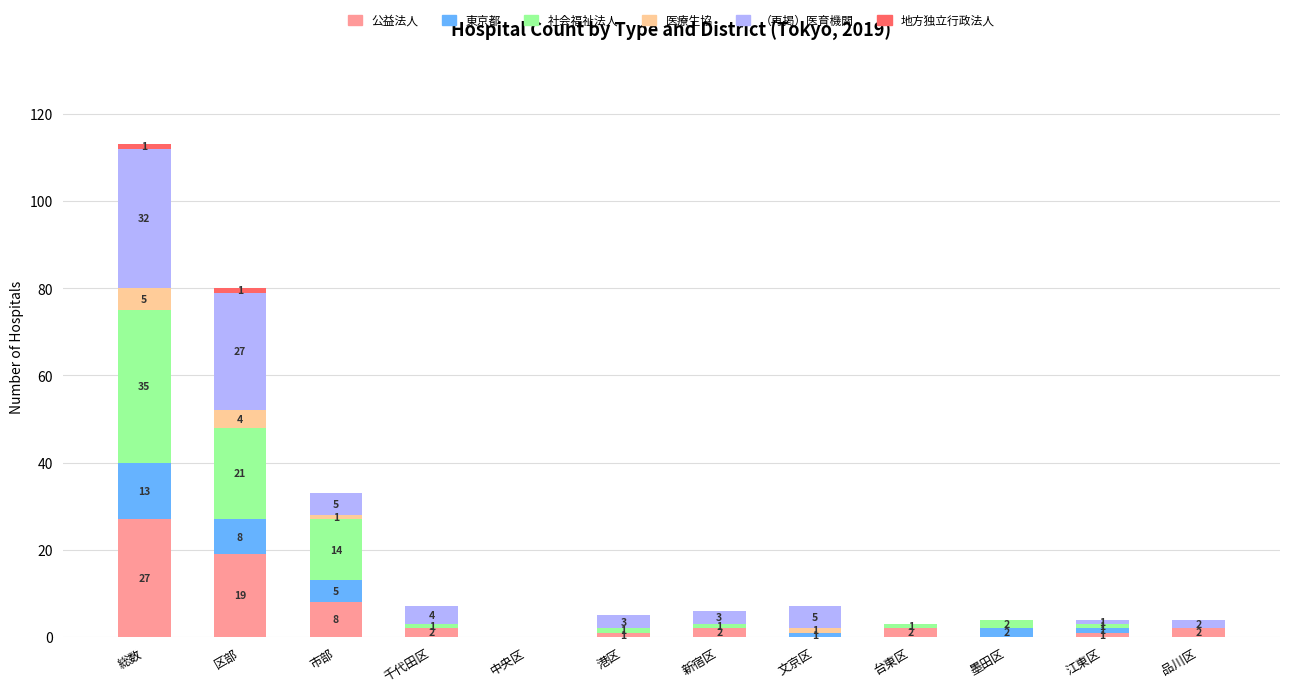

At which category is the sum across all series the highest?

総数